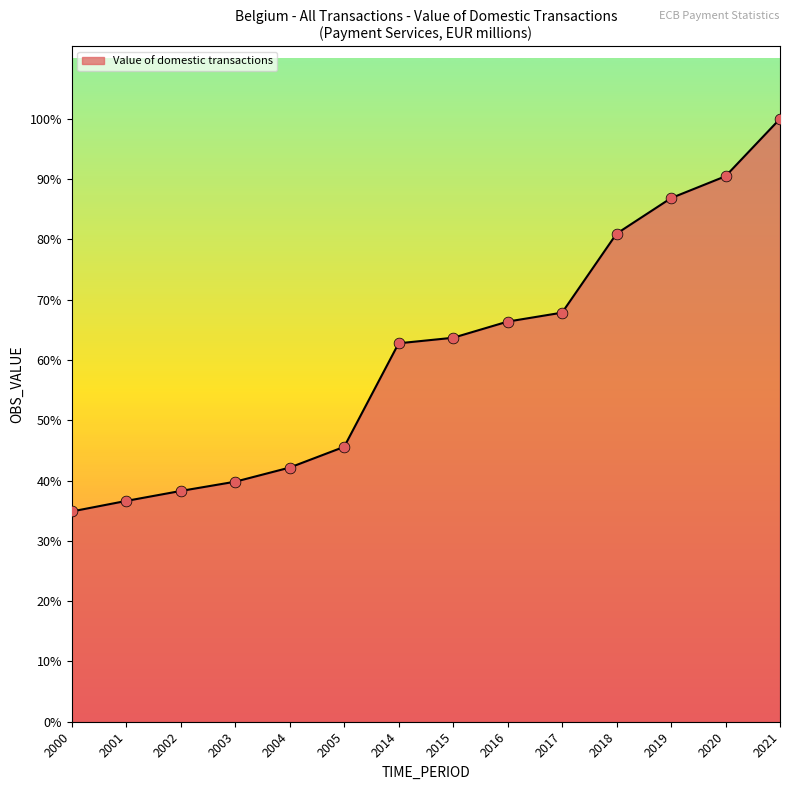

Between 2003 and 2002, which is larger?

2003